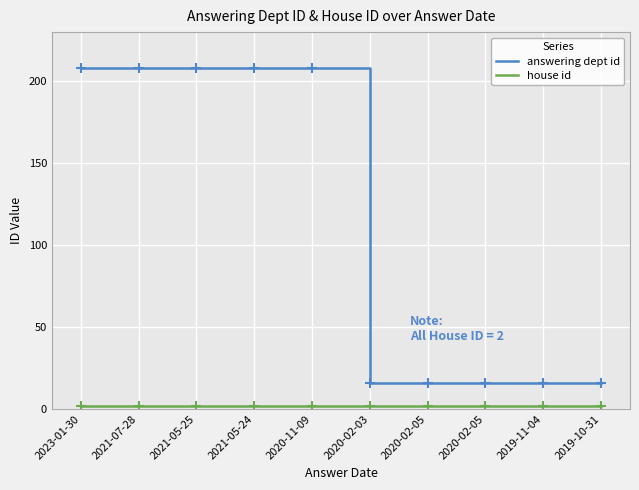

Is this an area chart (filled region under the line)?

No